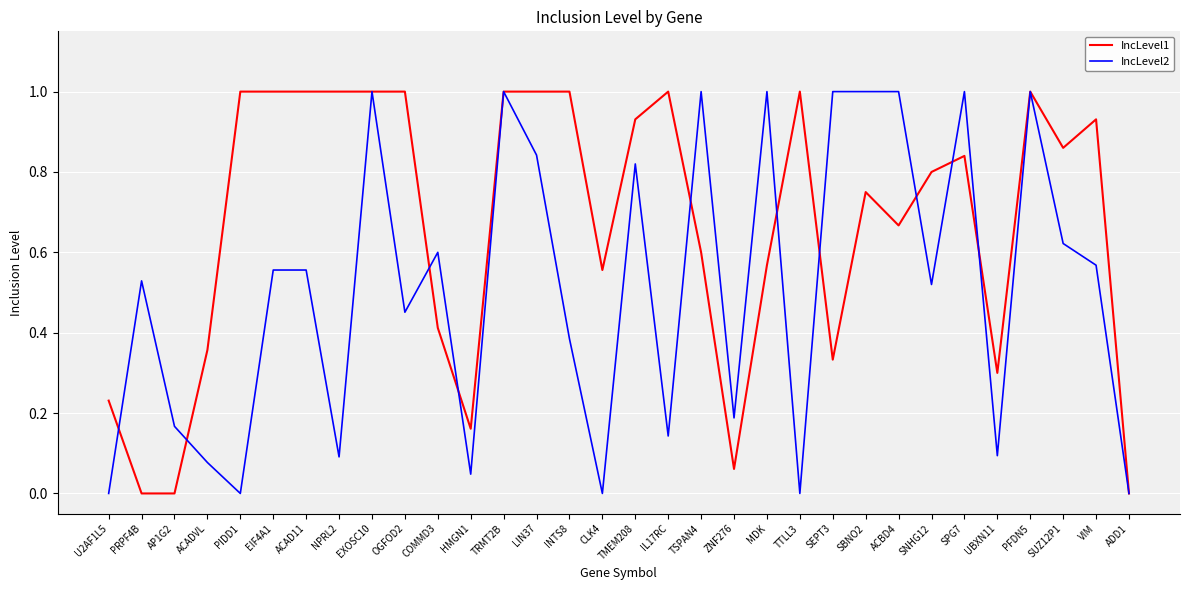

What is the difference between the maximum and minimum values in the IncLevel2 series?

1.0